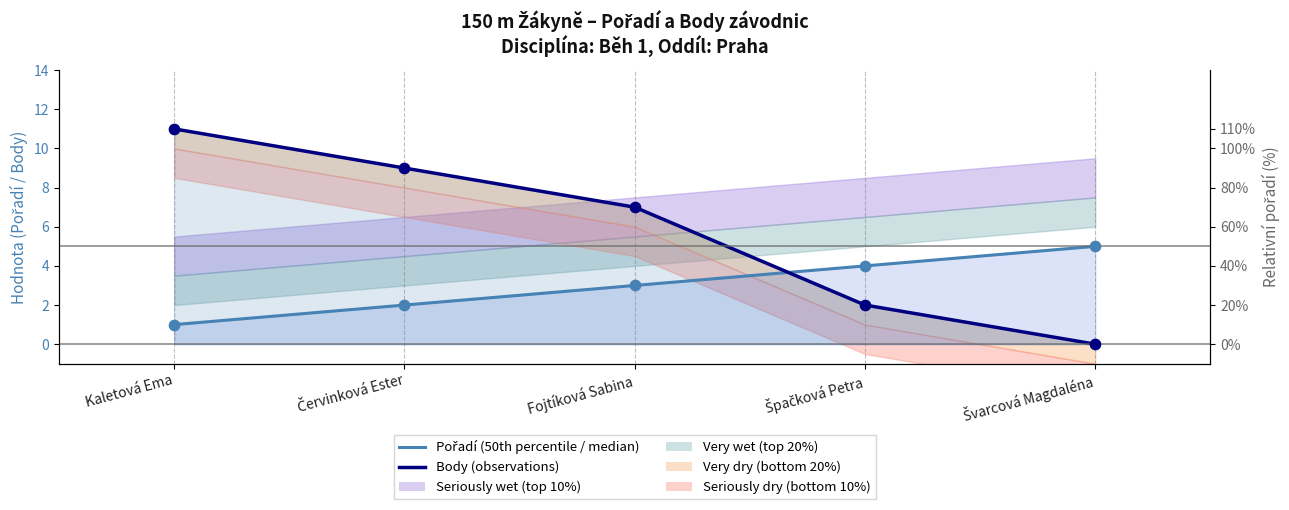

Which series has the largest total across all categories?

Body